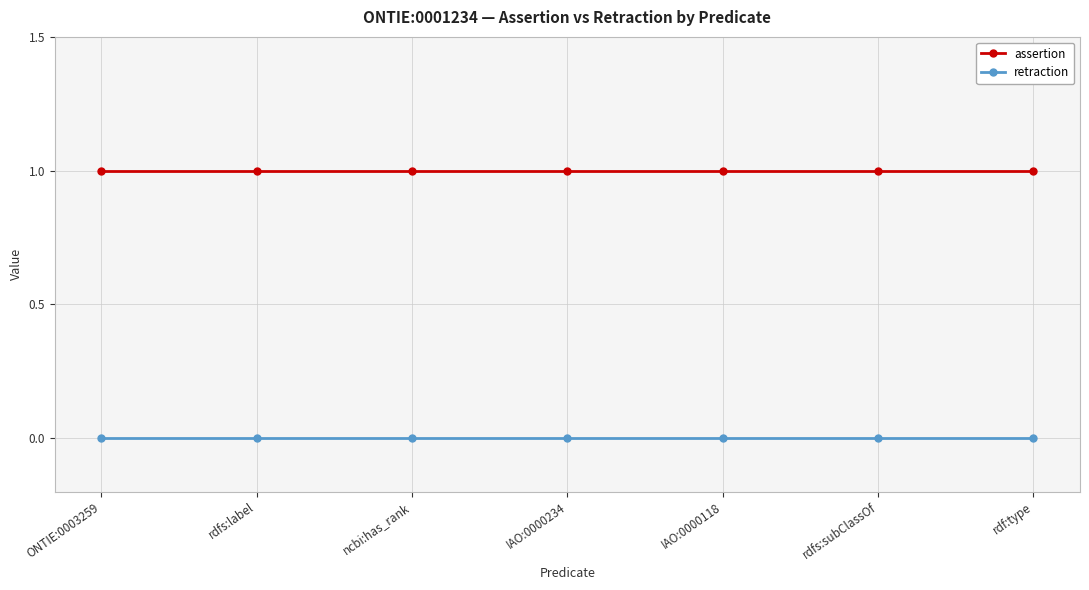

True or false: retraction has a value of 0 at rdf:type.

True